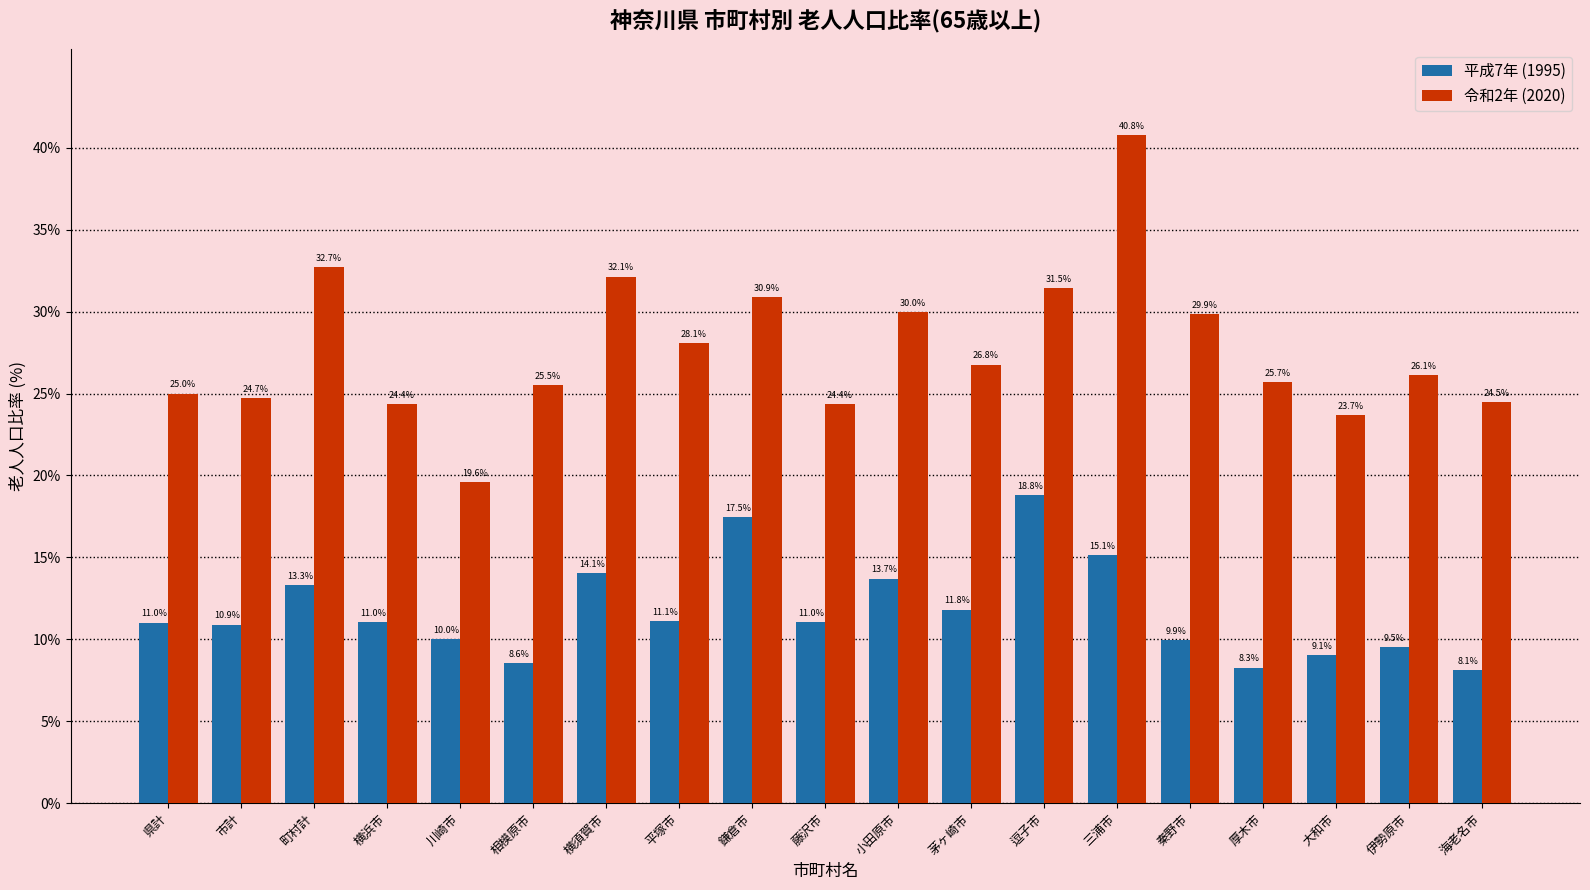

Reading left to right, list all the values displayed in this chart.

平成7年 (1995): 県計=11.0	市計=10.9	町村計=13.3	横浜市=11.0	川崎市=10.0	相模原市=8.6	横須賀市=14.1	平塚市=11.1	鎌倉市=17.5	藤沢市=11.0	小田原市=13.7	茅ヶ崎市=11.8	逗子市=18.8	三浦市=15.1	秦野市=9.9	厚木市=8.3	大和市=9.1	伊勢原市=9.5	海老名市=8.1
令和2年 (2020): 県計=25.0	市計=24.7	町村計=32.7	横浜市=24.4	川崎市=19.6	相模原市=25.5	横須賀市=32.1	平塚市=28.1	鎌倉市=30.9	藤沢市=24.4	小田原市=30.0	茅ヶ崎市=26.8	逗子市=31.5	三浦市=40.8	秦野市=29.9	厚木市=25.7	大和市=23.7	伊勢原市=26.1	海老名市=24.5